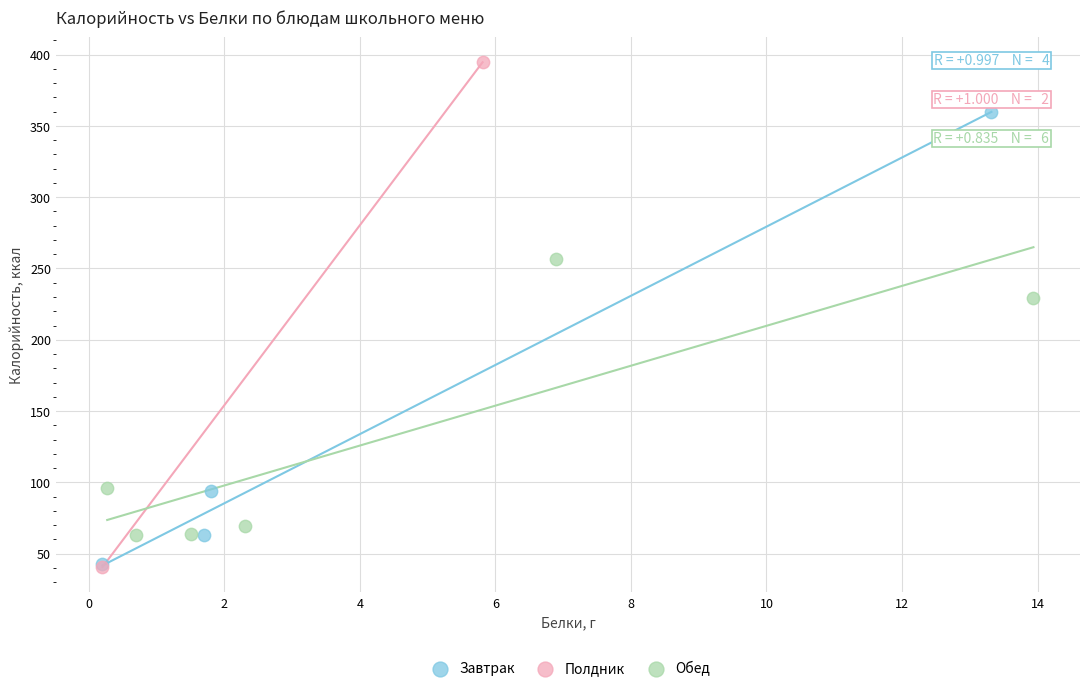

What are all the series names shown in the legend?

Завтрак, Полдник, Обед